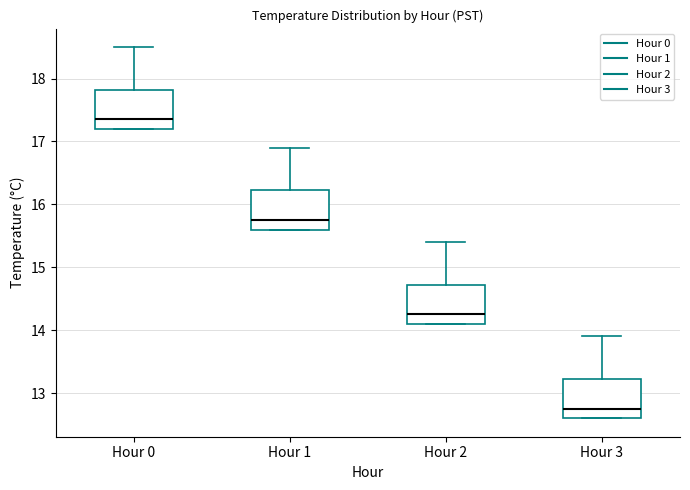

Which box's median line is the highest?

Hour 0